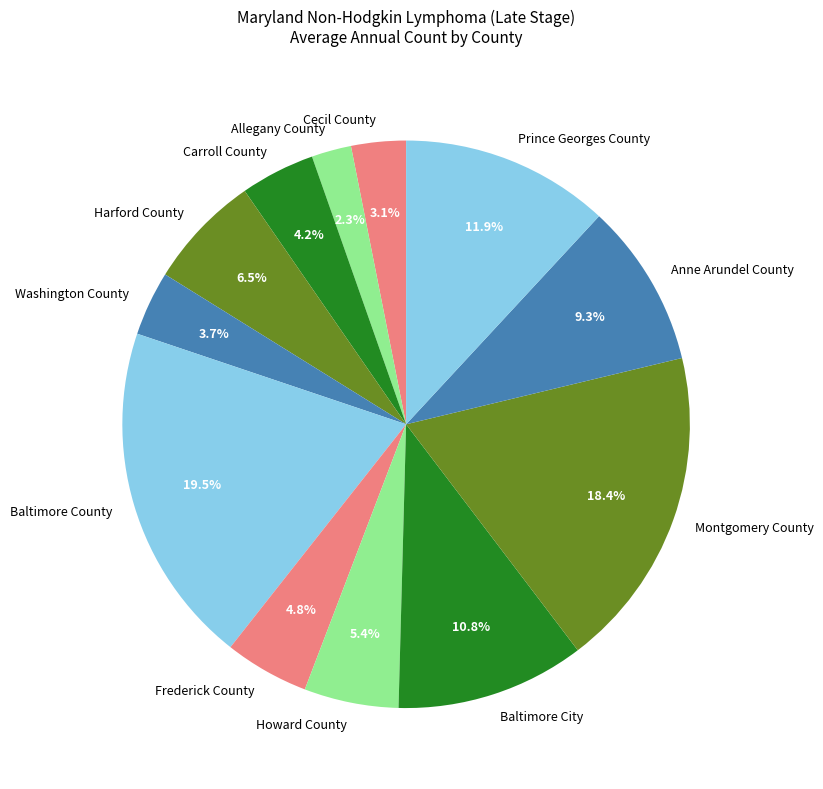

Rank the categories by value from highest to lowest.

Baltimore County, Montgomery County, Prince Georges County, Baltimore City, Anne Arundel County, Harford County, Howard County, Frederick County, Carroll County, Washington County, Cecil County, Allegany County